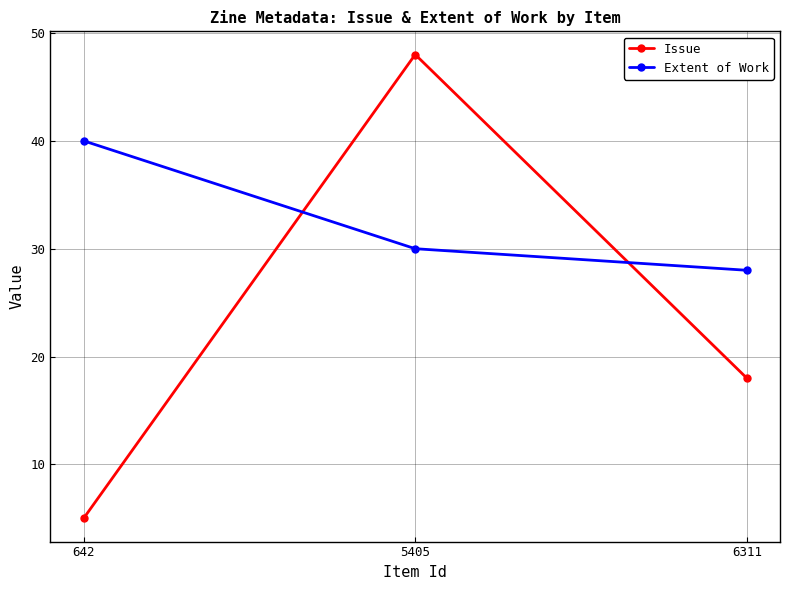

What value does the Issue series have at 6311, to the nearest 5?

20